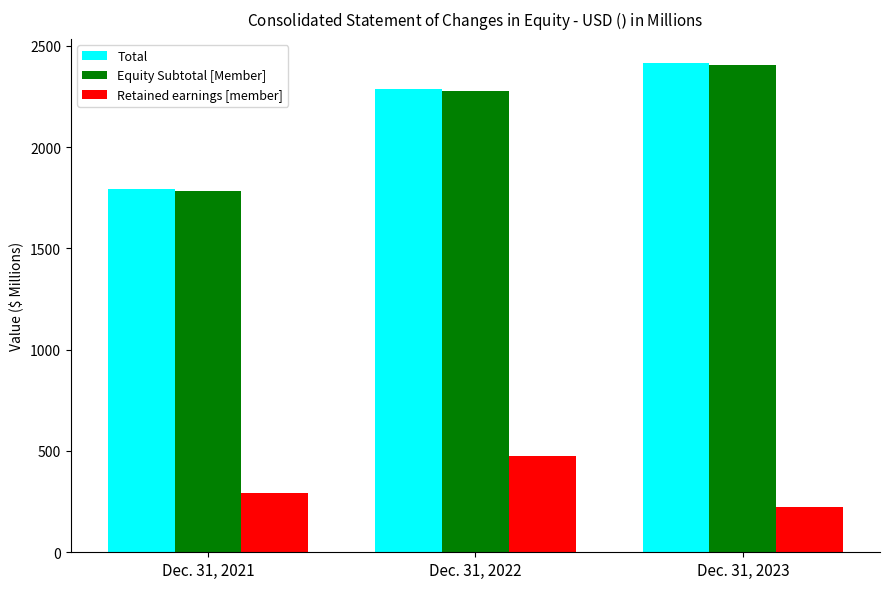

What are all the series names shown in the legend?

Total, Equity Subtotal [Member], Retained earnings [member]